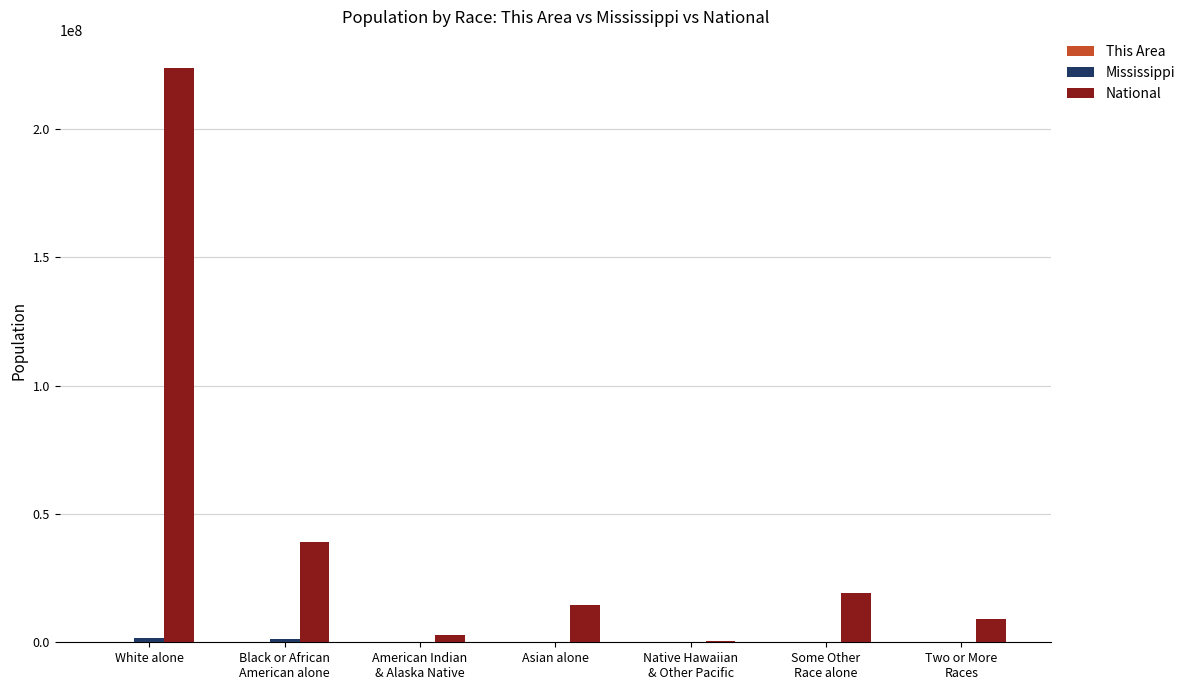

At which category is the sum across all series the highest?

White alone